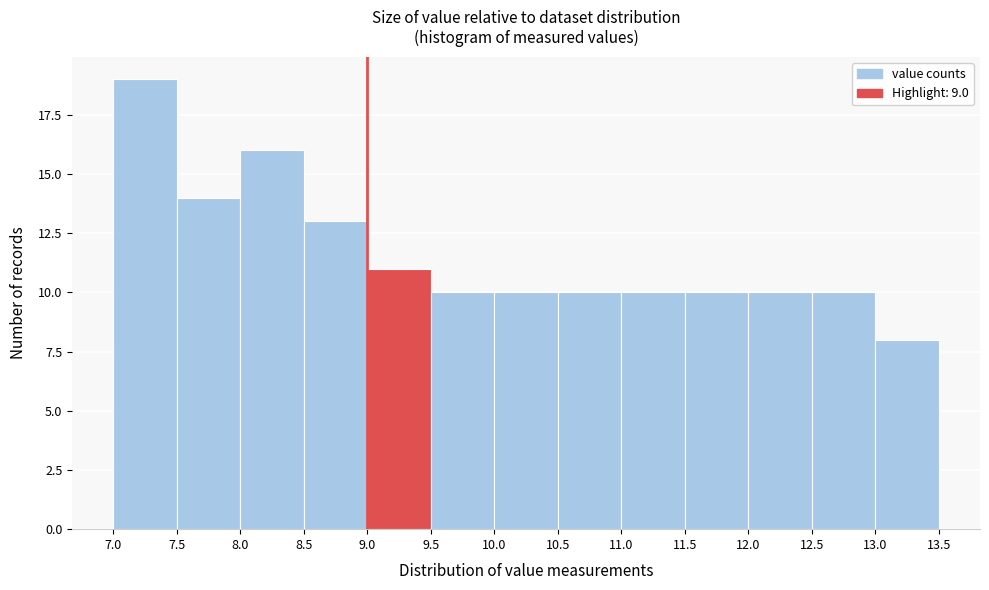

Which range on the x-axis has the tallest bar?

7.0 to 7.5